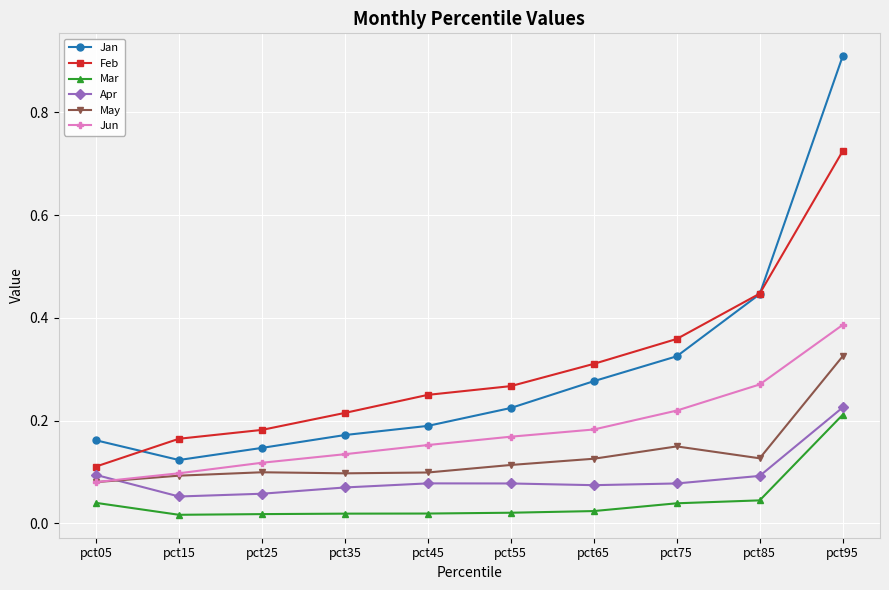

How many Feb values are between 0 and 1?

10